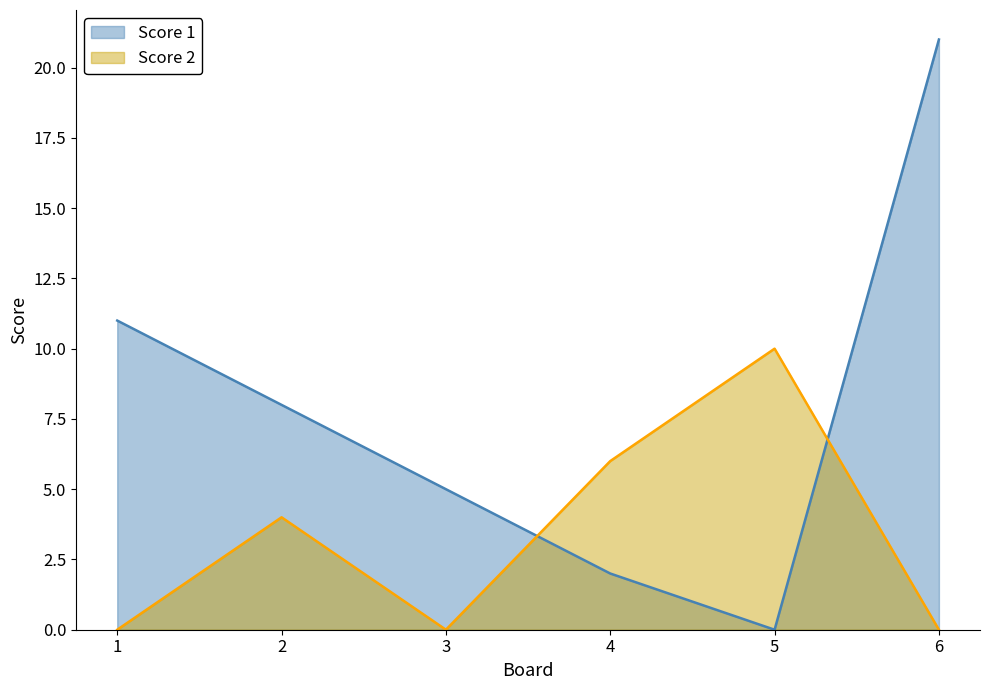

Which category has the lowest value across all series?

5